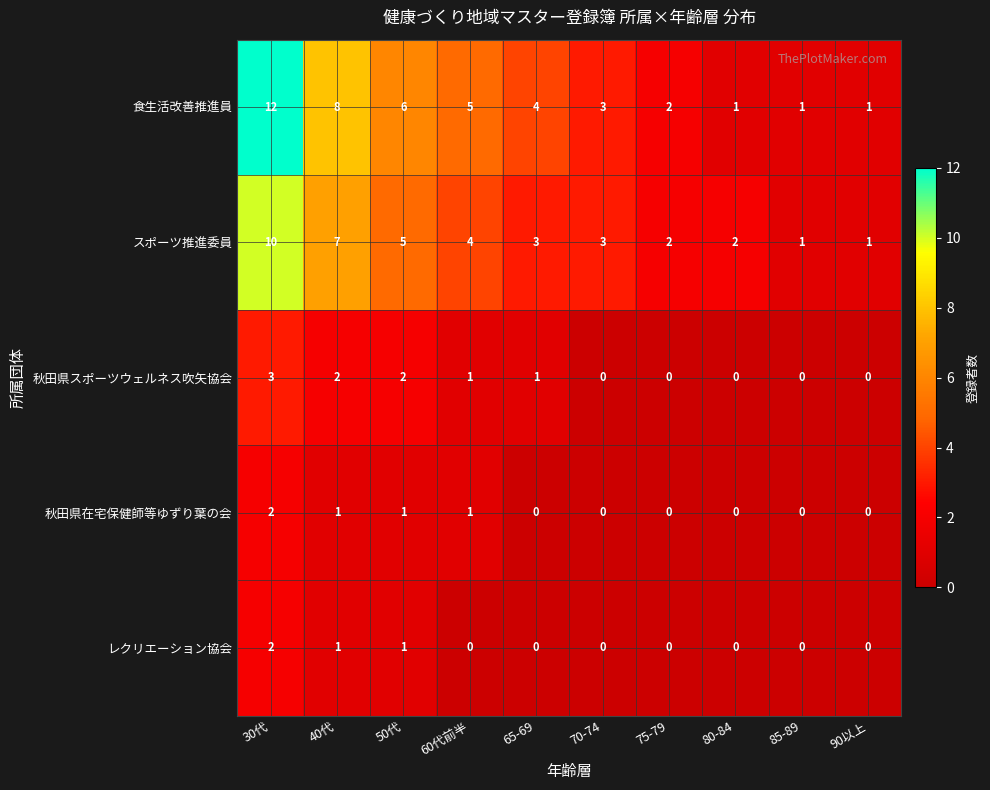

Which series has the largest total across all categories?

食生活改善推進員